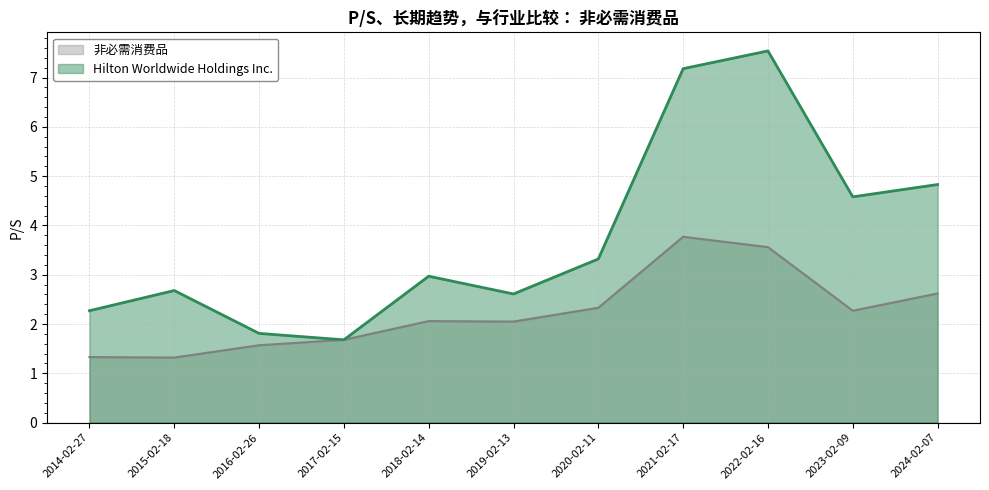

Does the chart have visible grid lines?

Yes